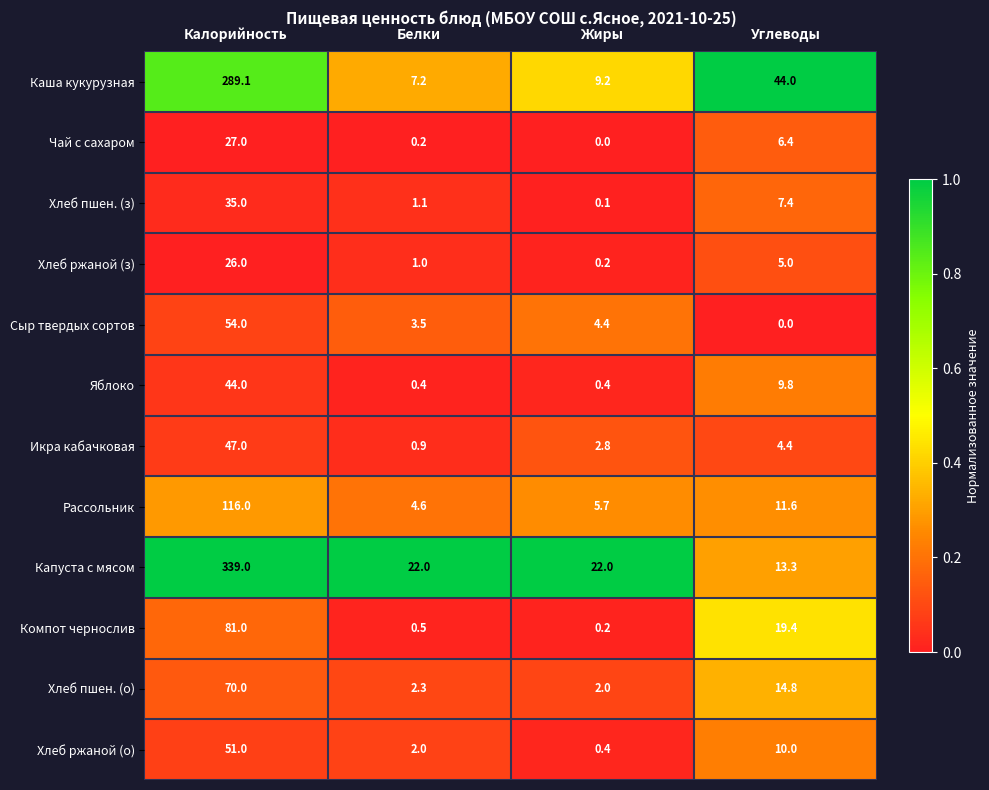

Which series has the largest total across all categories?

Капуста с мясом